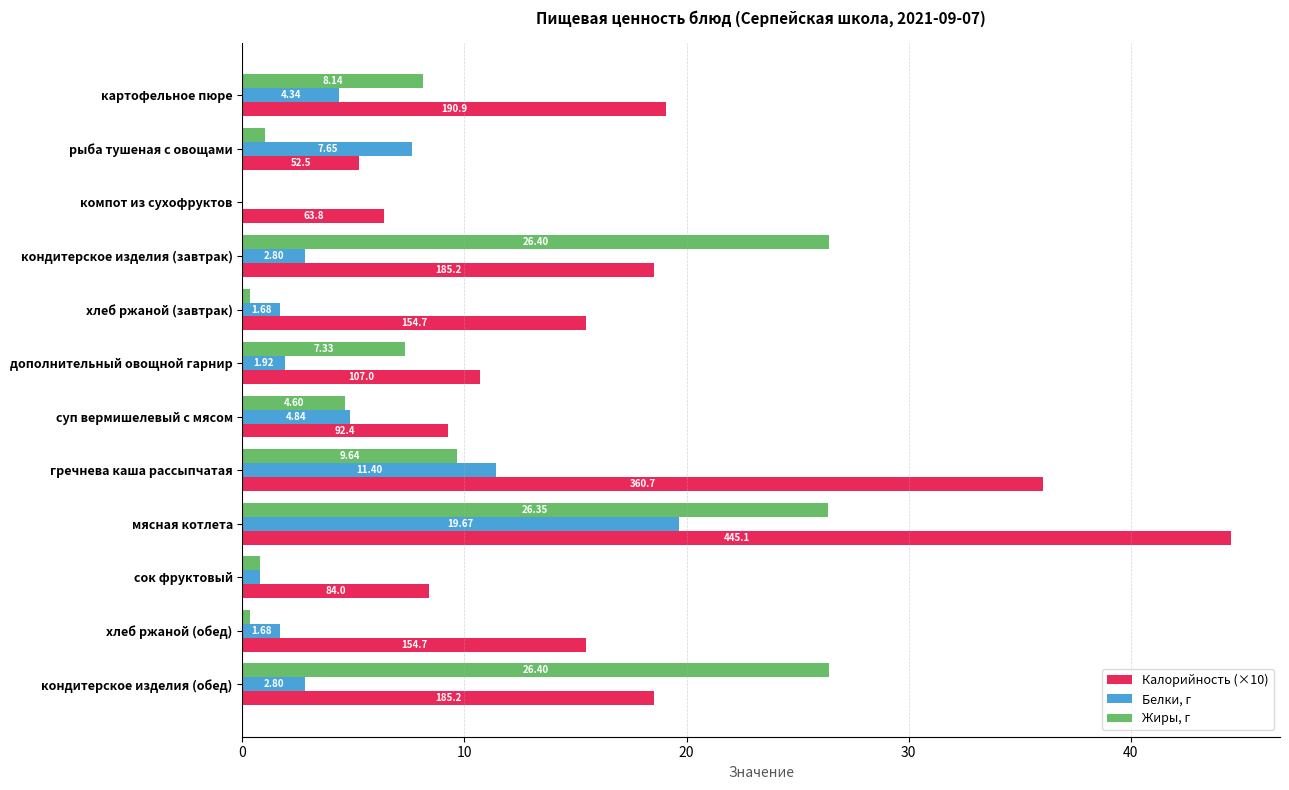

What is the sum of the Калорийность (×10) values at дополнительный овощной гарнир and сок фруктовый?

19.1